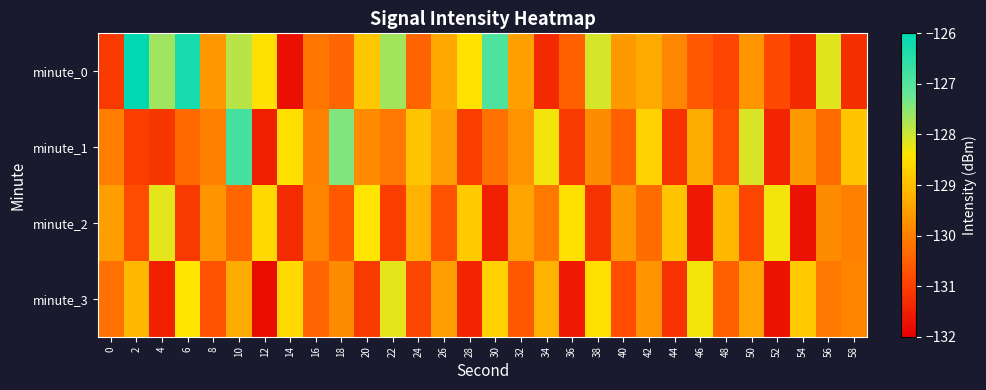

At which category is the sum across all series the highest?

10